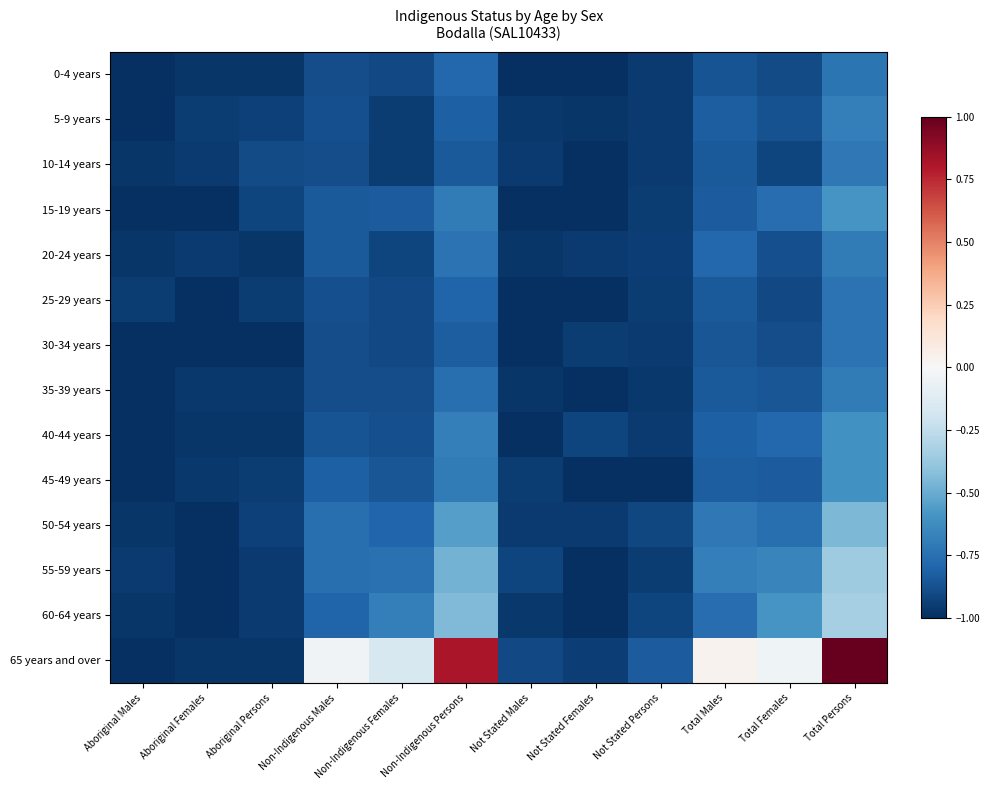

What is the total value across all series at Total Persons?

-6.9